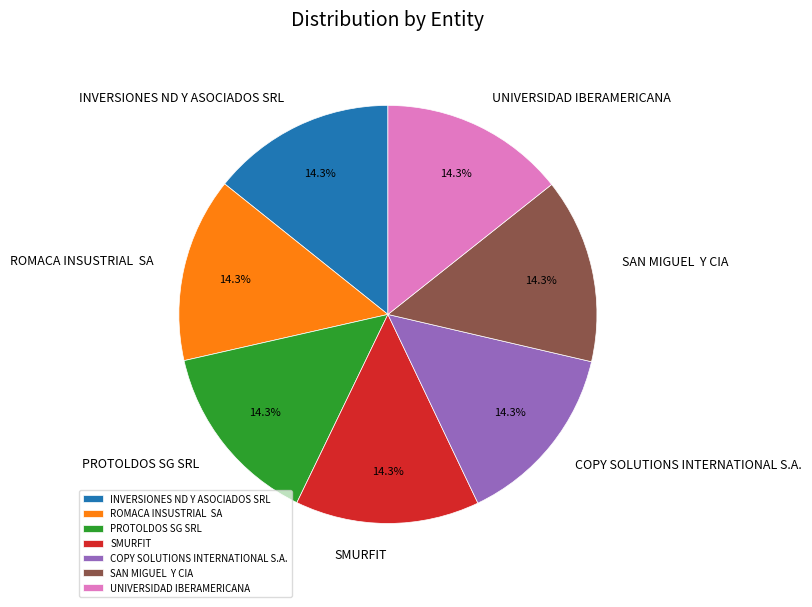

Does any single category account for the majority?

No